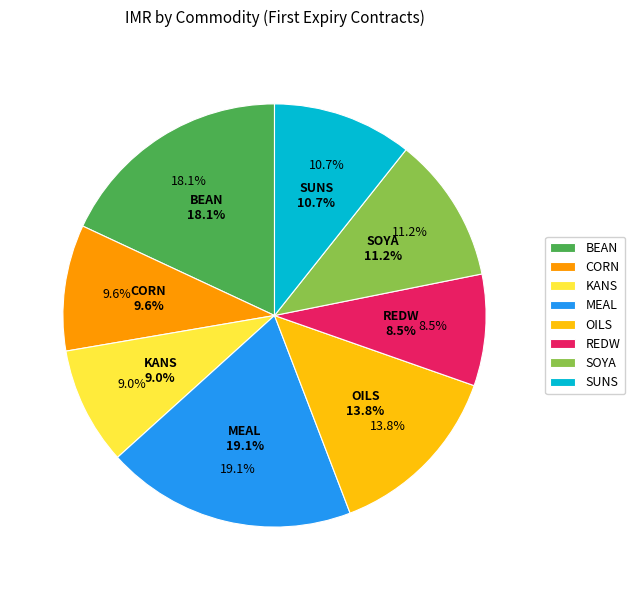

To the nearest percent, what portion does BEAN represent?

18%